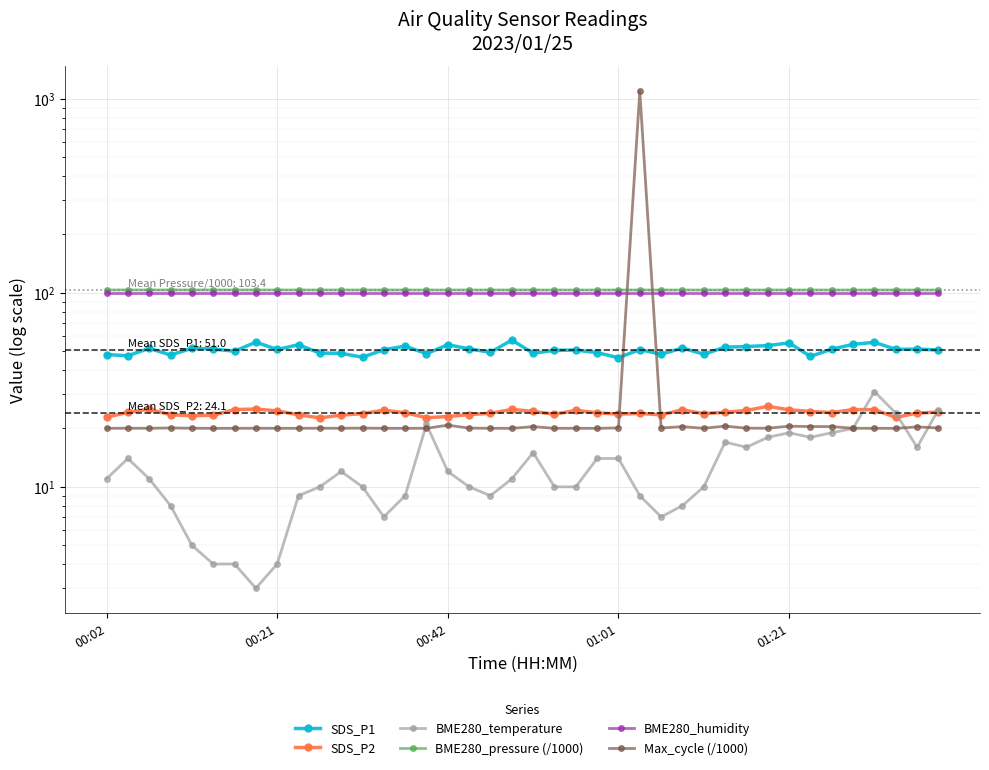

Reading left to right, extract all data points from this chart.

SDS_P1: 48.1	47.4	51.8	47.8	51.8	51.3	50.0	55.7	51.0	54.0	48.9	48.8	46.6	50.9	53.1	48.5	54.0	51.4	49.4	57.1	48.8	50.5	50.7	49.2	46.3	51.0	48.2	52.0	48.3	52.5	52.9	53.5	55.2	47.0	51.3	54.2	55.6	51.1	51.3	50.8
SDS_P2: 22.9	24.2	25.1	23.5	23.3	23.4	25.0	25.2	24.6	23.5	22.7	23.4	23.9	24.8	24.1	22.7	23.0	23.6	23.9	25.1	24.5	23.7	24.8	24.1	23.7	23.9	23.5	24.9	23.8	24.2	24.8	26.0	24.9	24.4	24.1	25.0	25.0	22.8	24.0	24.3
BME280_temperature: 11.0	14.0	11.0	8.0	5.0	4.0	4.0	3.0	4.0	9.0	10.0	12.0	10.0	7.0	9.0	21.0	12.0	10.0	9.0	11.0	15.0	10.0	10.0	14.0	14.0	9.0	7.0	8.0	10.0	17.0	16.0	18.0	19.0	18.0	19.0	20.0	31.0	24.0	16.0	25.0
BME280_pressure (/1000): 103.5	103.5	103.5	103.5	103.5	103.5	103.5	103.5	103.5	103.5	103.5	103.4	103.4	103.4	103.4	103.4	103.4	103.4	103.4	103.4	103.4	103.4	103.4	103.4	103.4	103.4	103.4	103.4	103.4	103.4	103.4	103.4	103.4	103.4	103.4	103.4	103.4	103.4	103.4	103.4
BME280_humidity: 100.0	100.0	100.0	100.0	100.0	100.0	100.0	100.0	100.0	100.0	100.0	100.0	100.0	100.0	100.0	100.0	100.0	100.0	100.0	100.0	100.0	100.0	100.0	100.0	100.0	100.0	100.0	100.0	100.0	100.0	100.0	100.0	100.0	100.0	100.0	100.0	100.0	100.0	100.0	100.0
Max_cycle (/1000): 20.0	20.0	20.0	20.1	20.0	20.0	20.0	20.0	20.0	20.0	20.1	20.0	20.1	20.0	20.0	20.0	20.8	20.1	20.0	20.0	20.4	20.0	20.0	20.0	20.1	1097.0	20.1	20.4	20.0	20.6	20.1	20.1	20.5	20.5	20.4	20.0	20.0	20.0	20.4	20.1